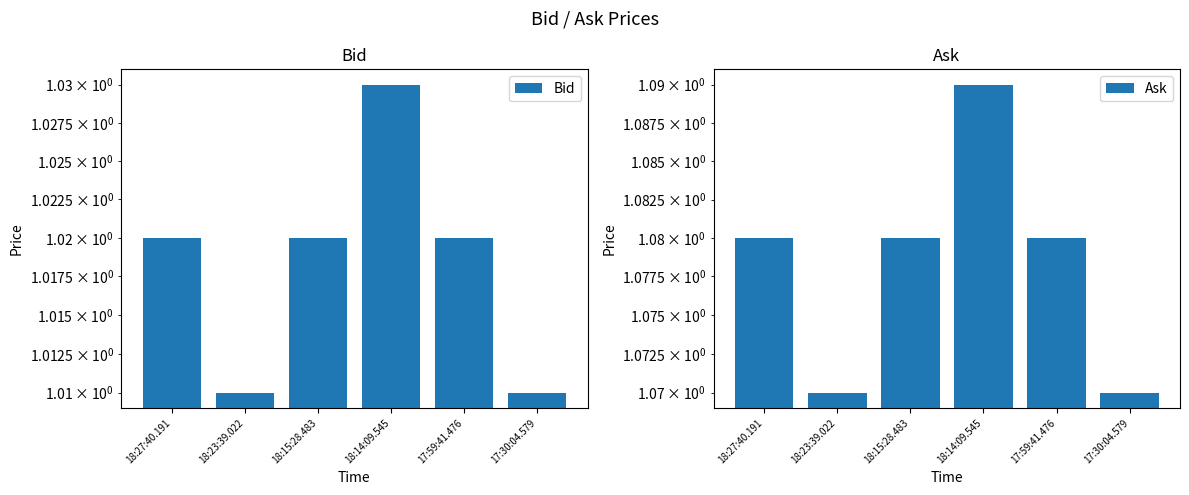

What is the sum of the Bid values at 17:59:41.476 and 18:27:40.191?

2.0